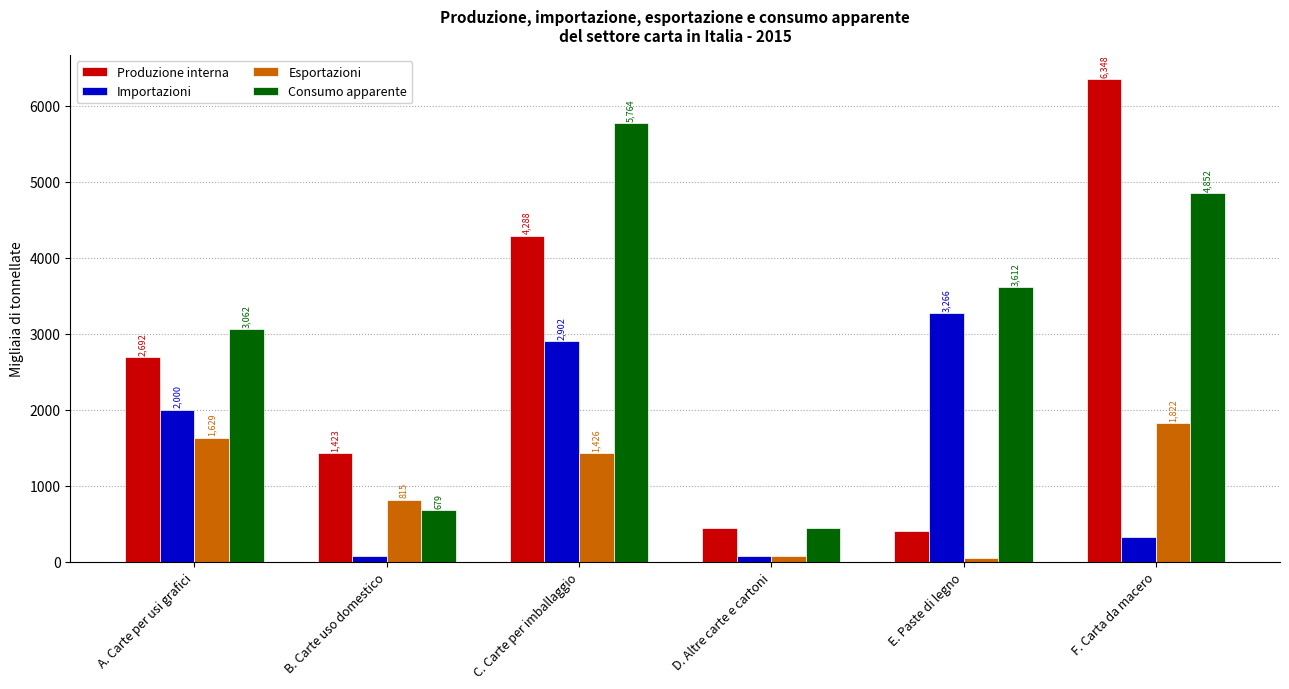

Which series has the largest total across all categories?

Consumo apparente